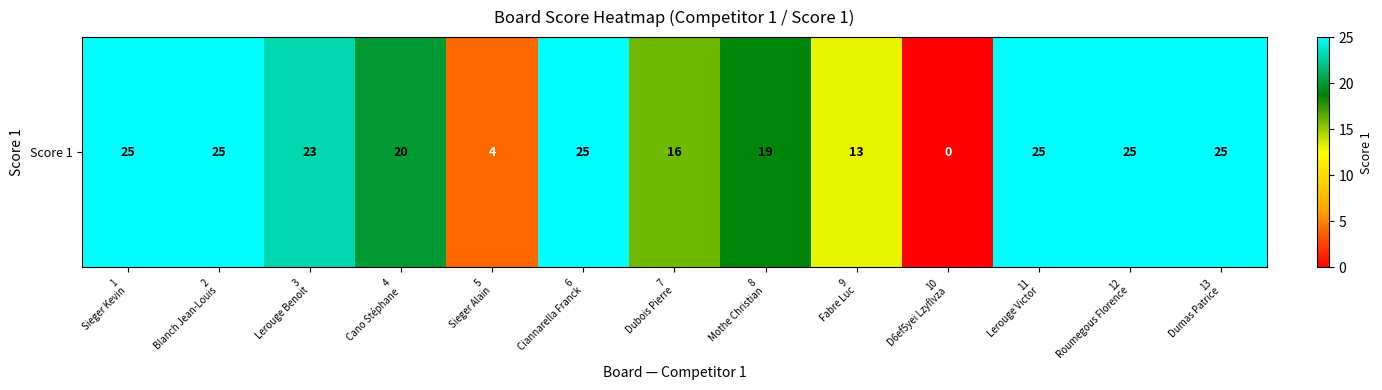

Count the number of values greater than 23.

6